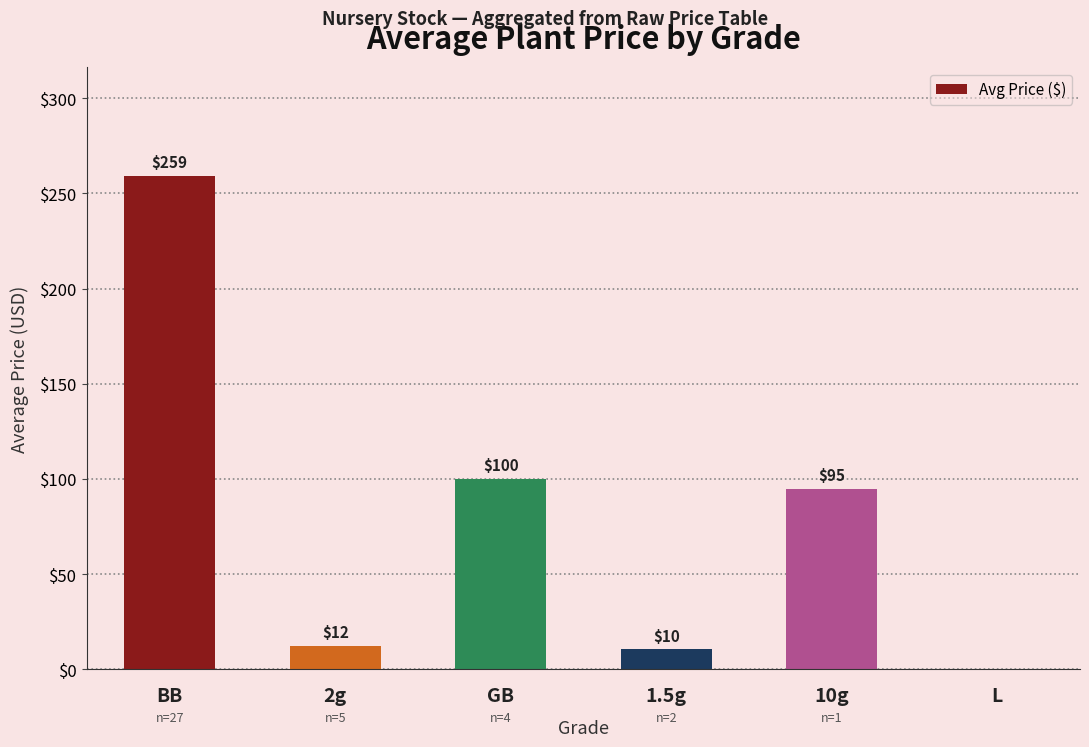

True or false: the data shows 137.0 at BB.

False